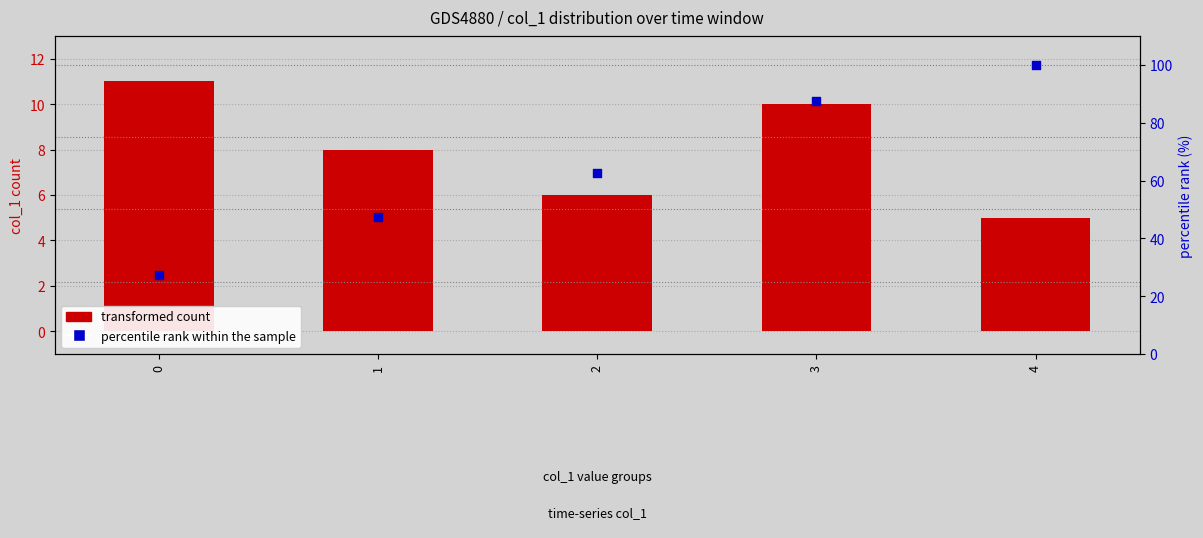

Which series contains the highest Y value?

percentile rank within the sample